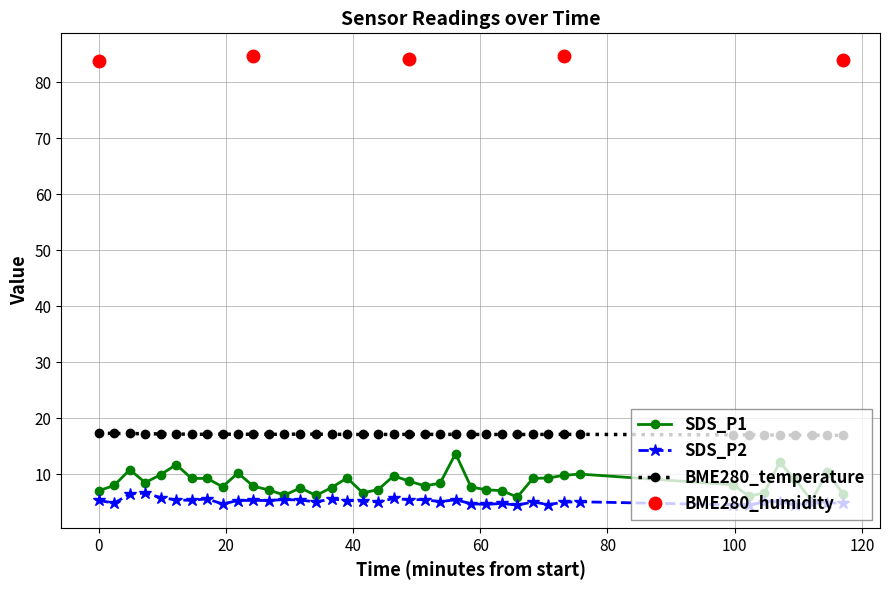

True or false: BME280_temperature and SDS_P1 cross at least once.

False